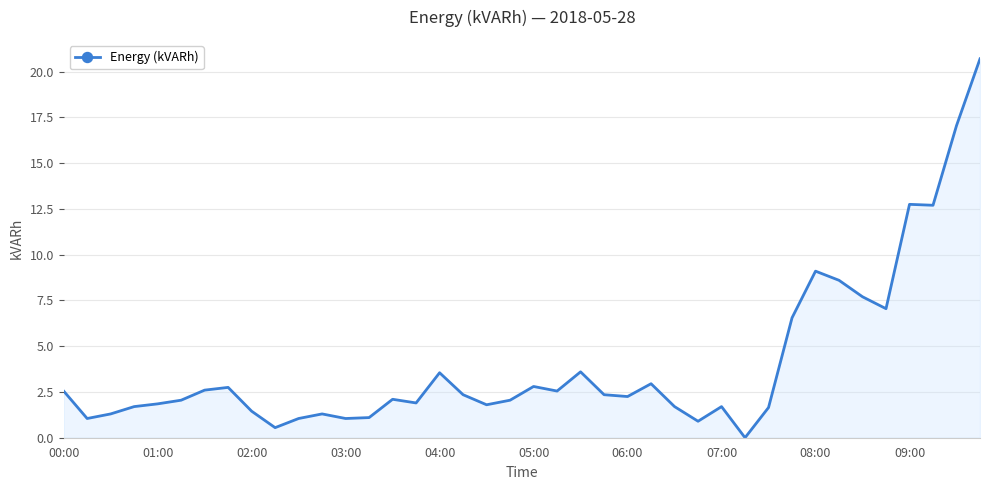

What is the greatest value displayed?

20.7